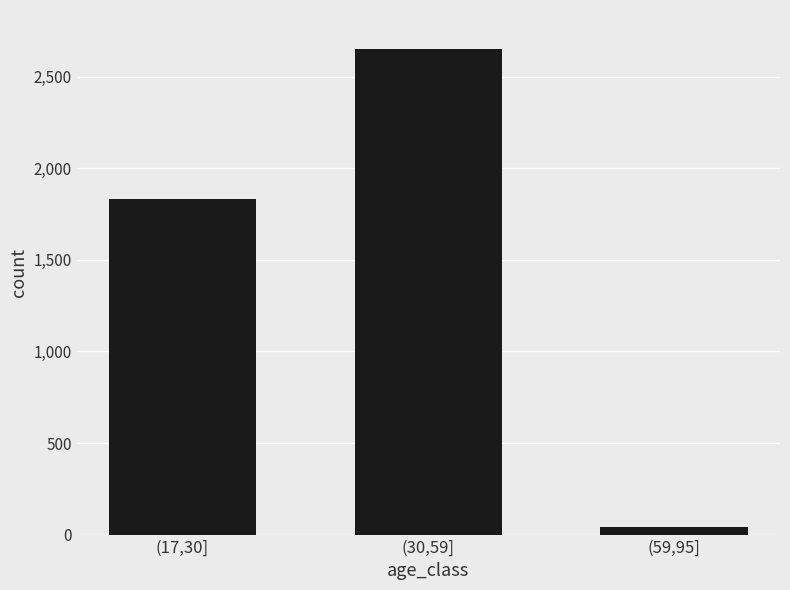

What is the label of the 1st bar from the left?

(17,30]